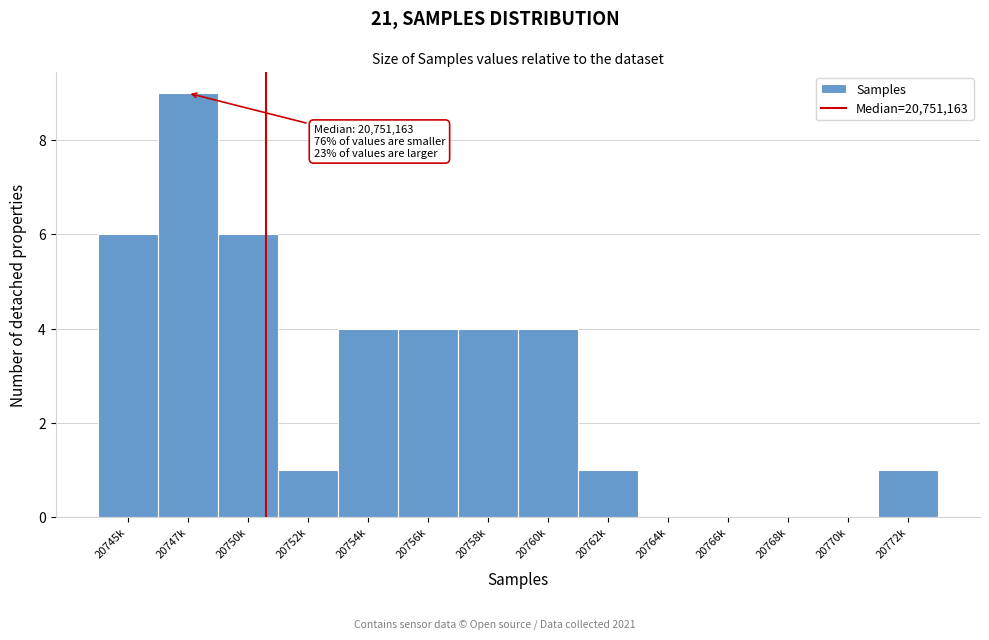

Reading right to left, list all the values displayed in this chart.

20772k=1	20770k=0	20768k=0	20766k=0	20764k=0	20762k=1	20760k=4	20758k=4	20756k=4	20754k=4	20752k=1	20750k=6	20747k=9	20745k=6